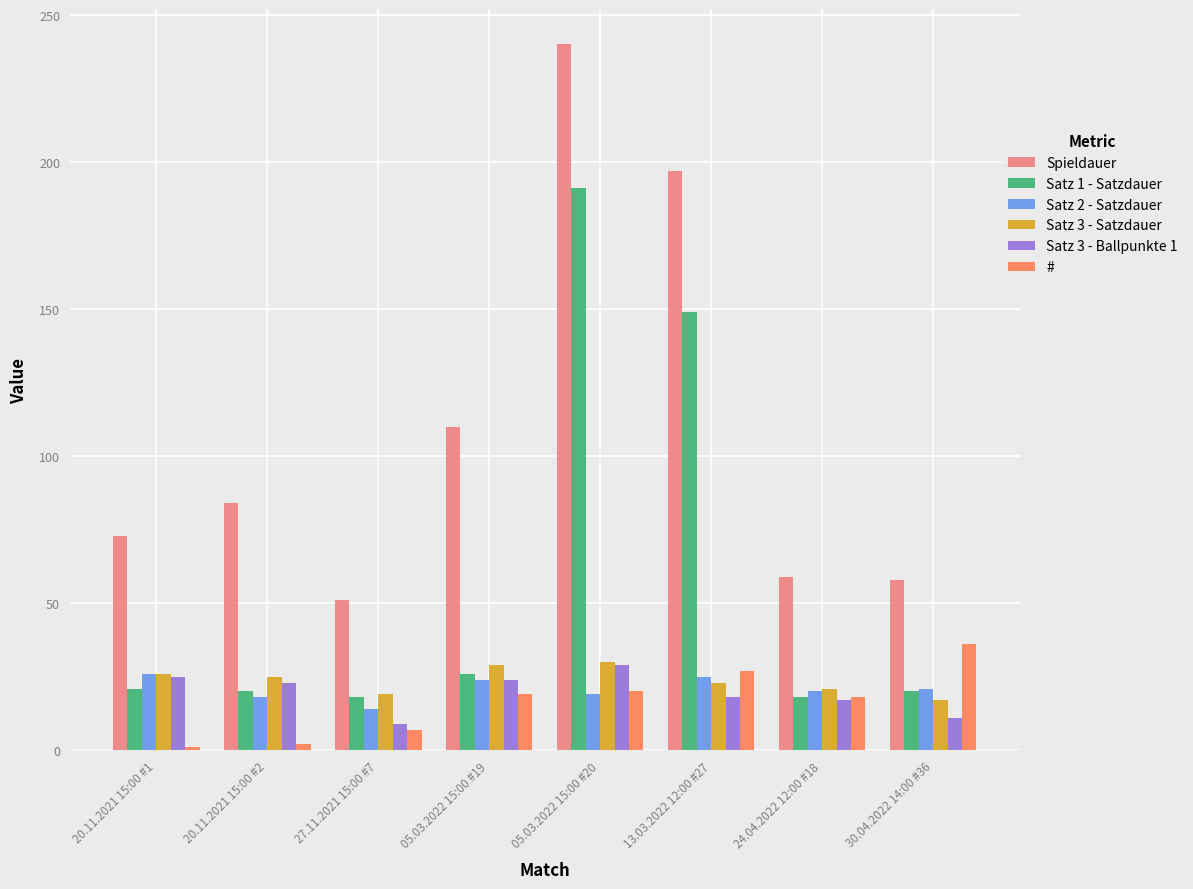

What is the difference between the maximum and minimum values in the # series?

35